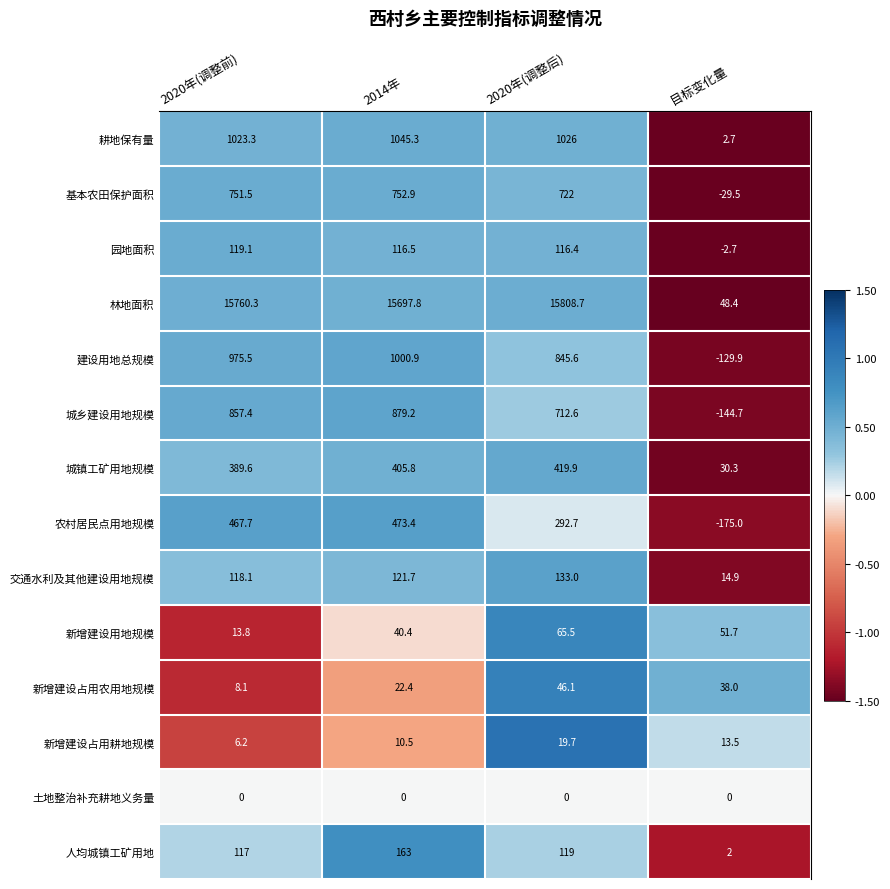

What is the total value across all series at 2020年(调整前)?

20607.6